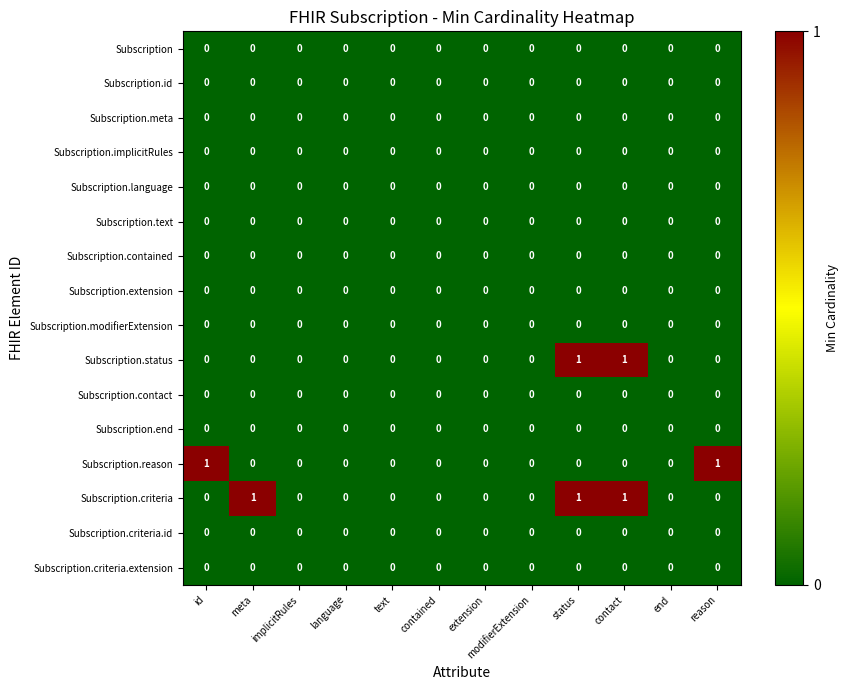

Which series has the largest total across all categories?

Subscription.criteria